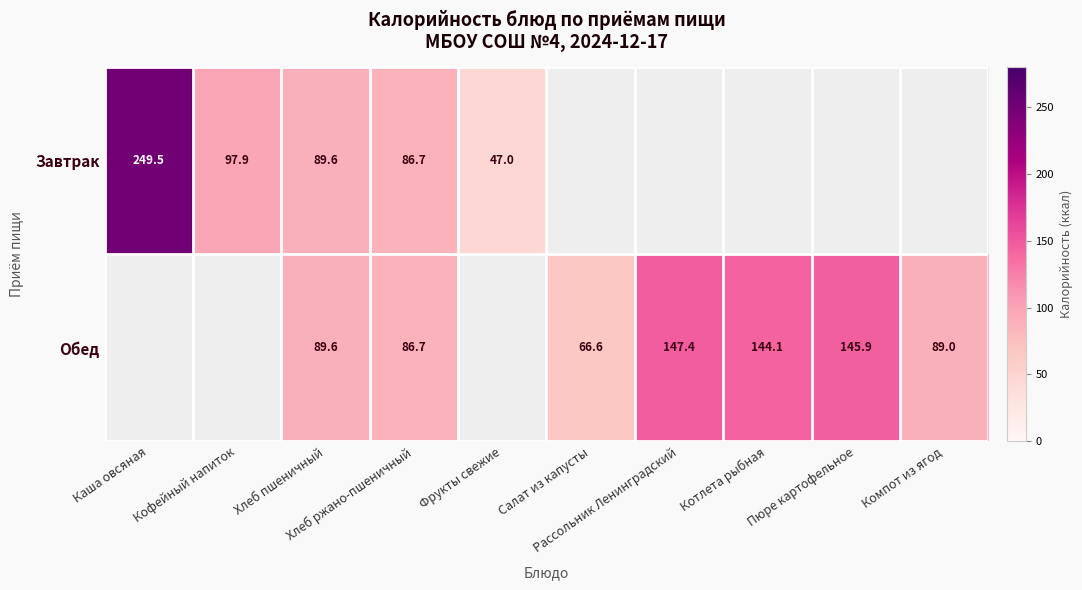

Which category has the lowest value across all series?

Фрукты свежие